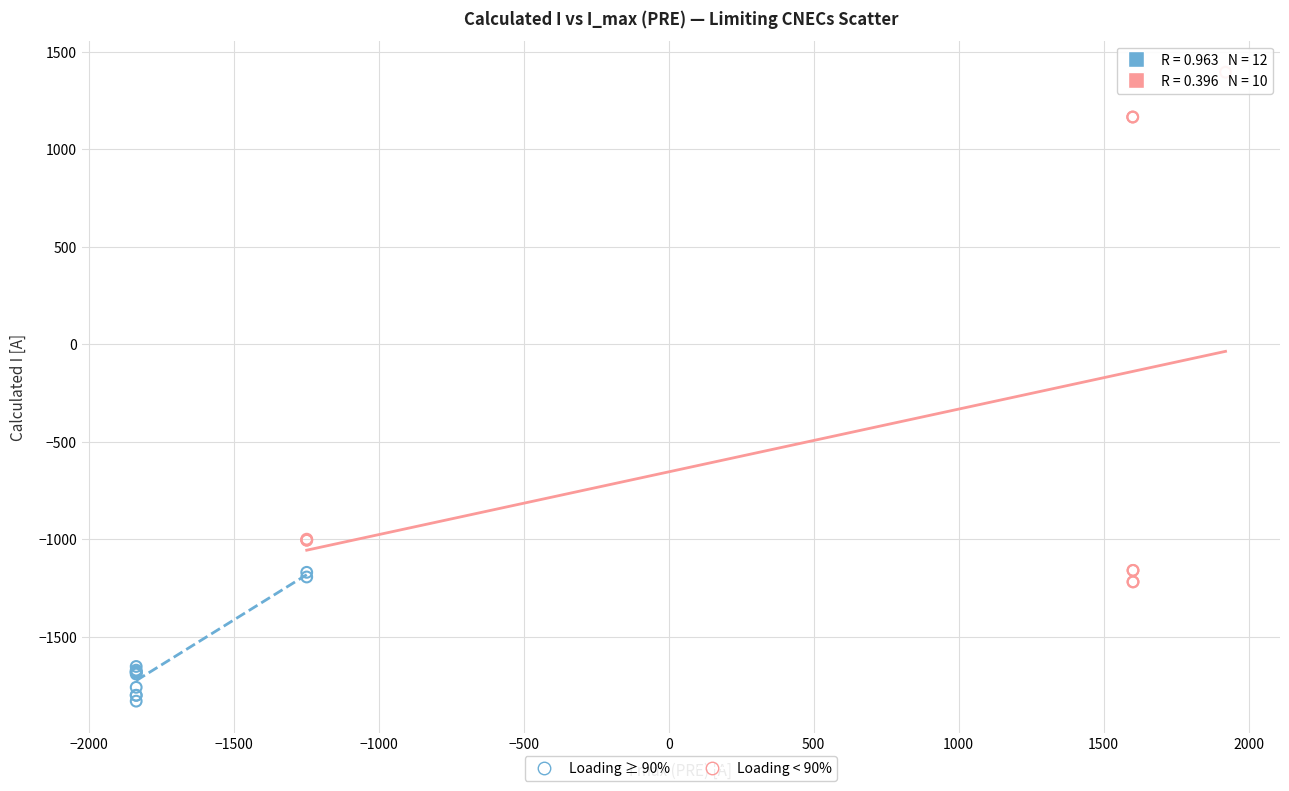

Which series has the widest spread of Y values?

Loading < 90%